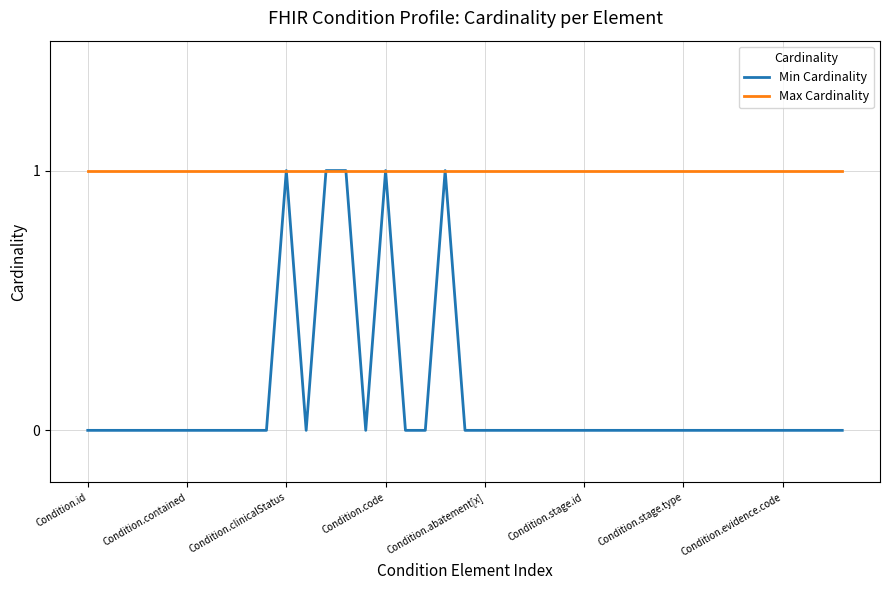

Rank the series by their average value, from highest to lowest.

Max Cardinality, Min Cardinality